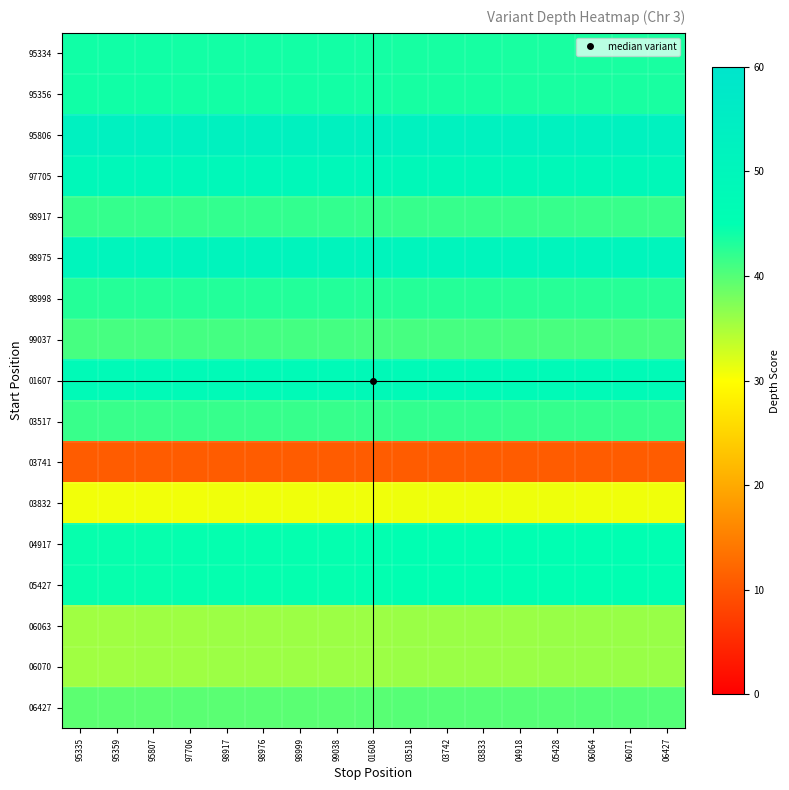

How many data points does each series have?

17